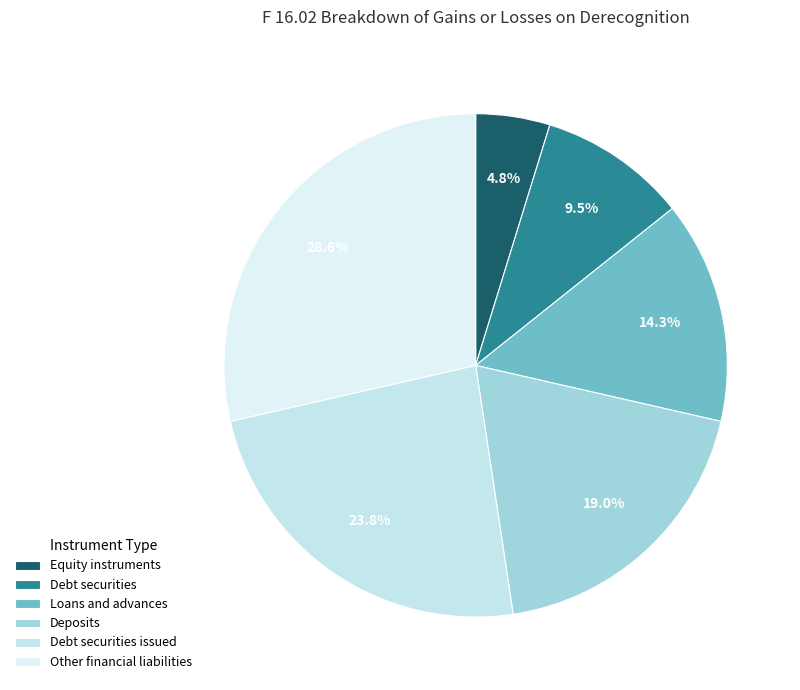

How much of the chart is everything except Debt securities issued?

76.2%